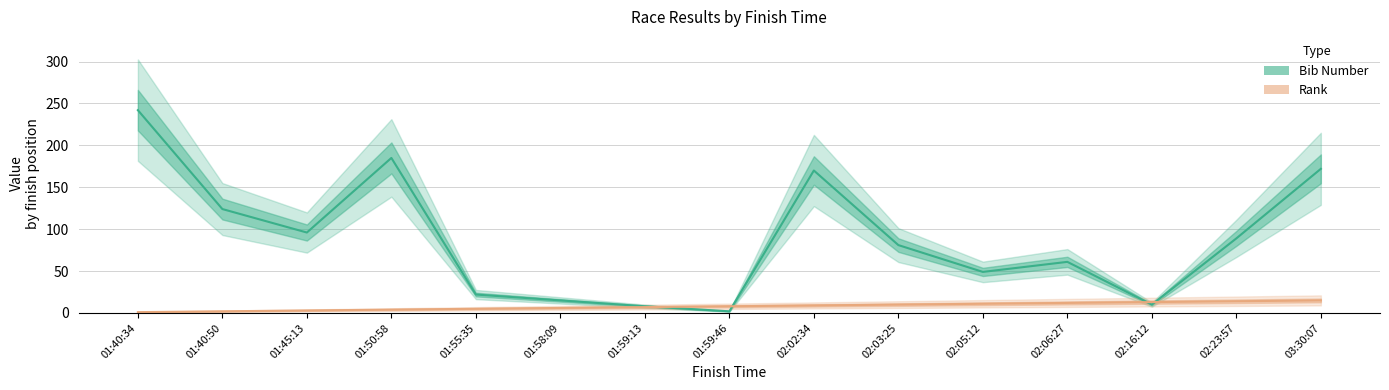

True or false: Rank has more than 2 interior local peaks.

False